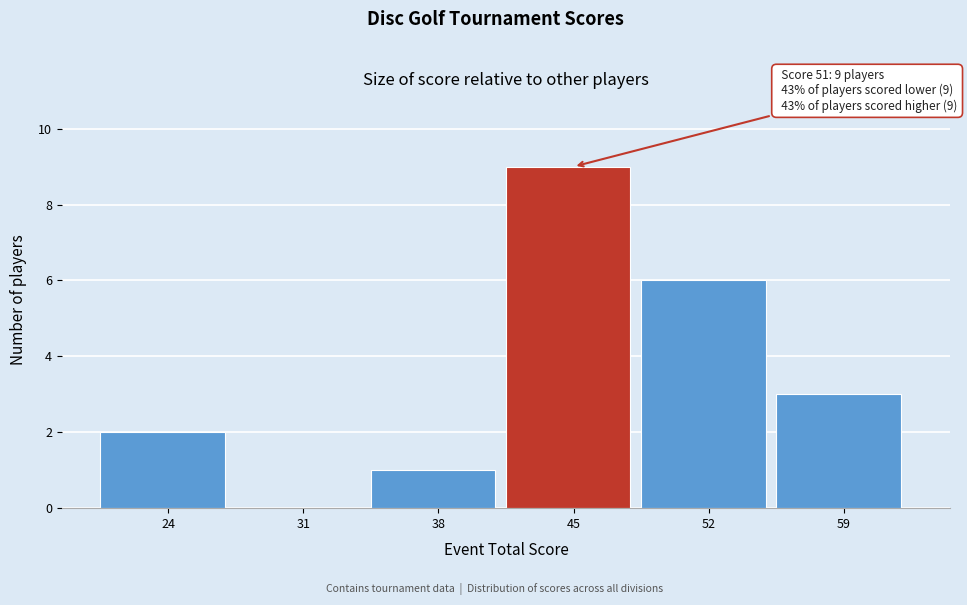

Reading right to left, what are all the values shown in this chart?

59=3	52=6	45=9	38=1	31=0	24=2